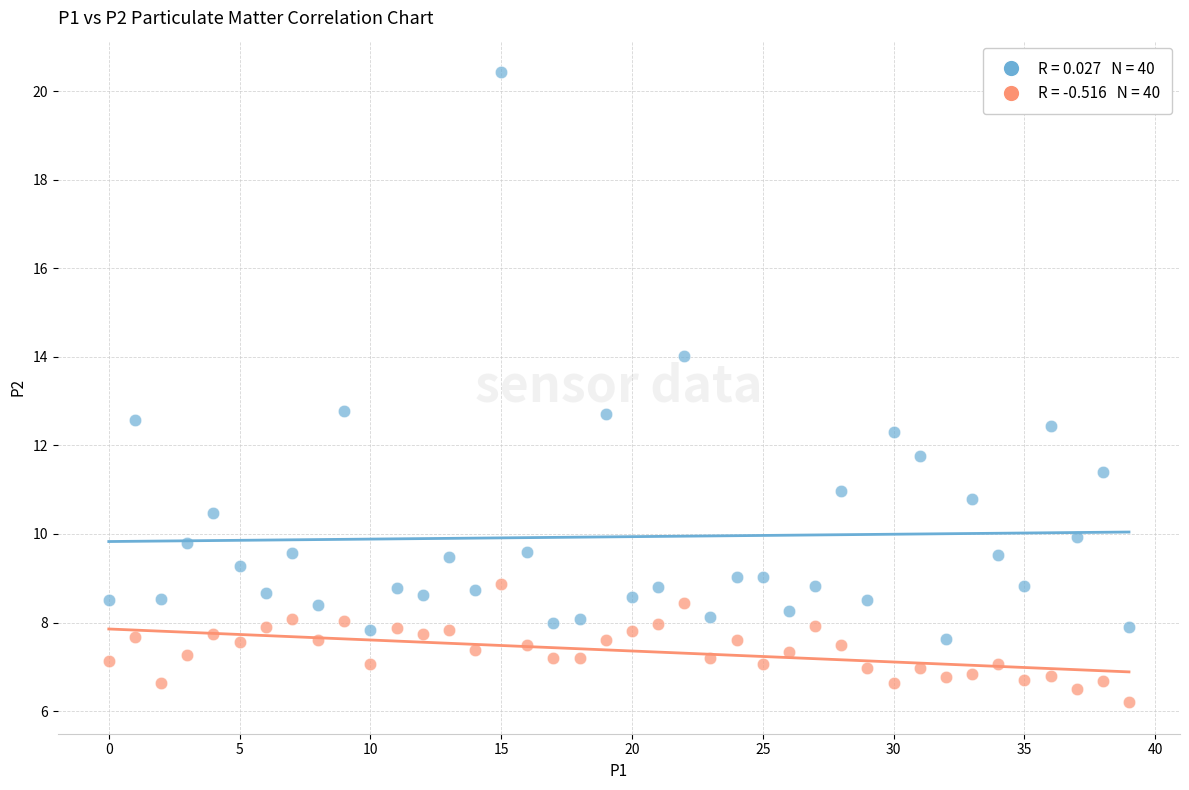

Across all data points, what is the range of Y values (max minus min)?

14.2